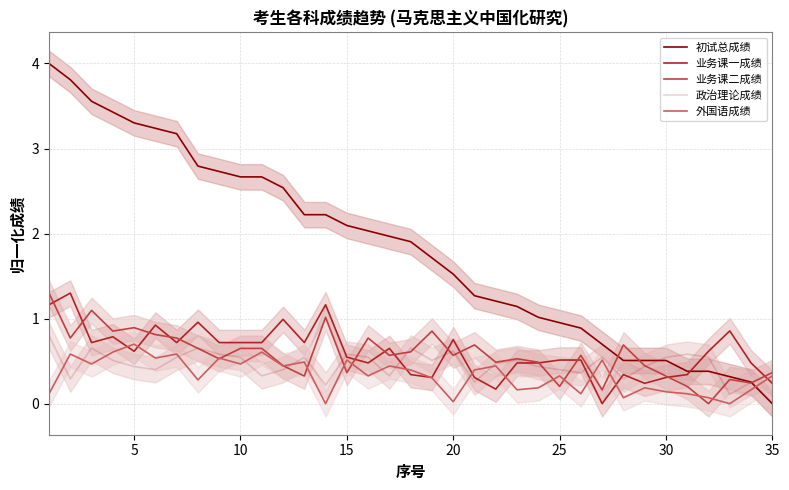

True or false: 初试总成绩 has more than 2 points higher than both neighbors.

False